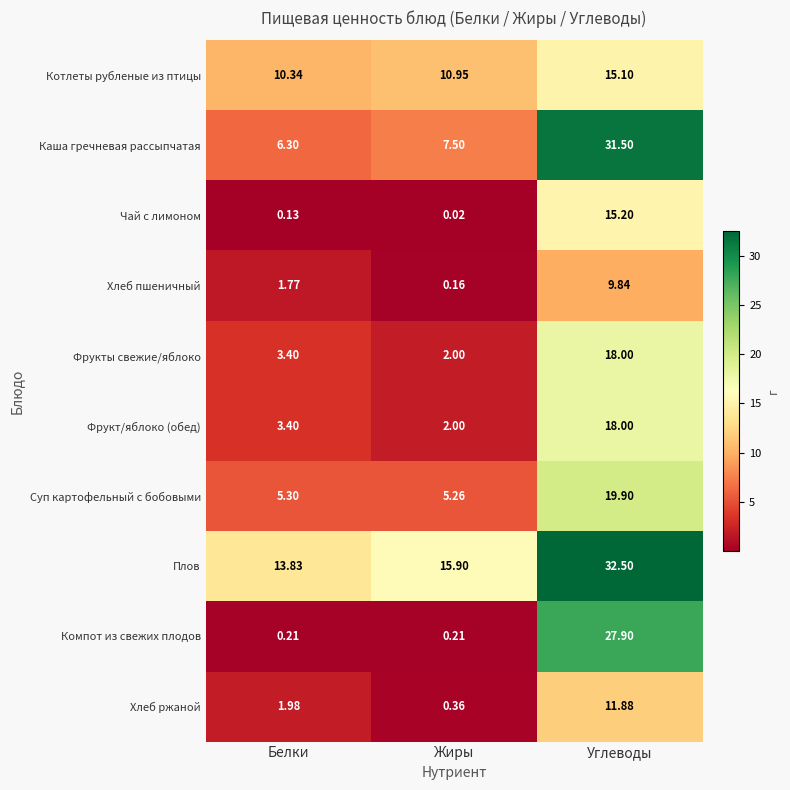

At which label does Хлеб пшеничный first exceed 1?

Белки